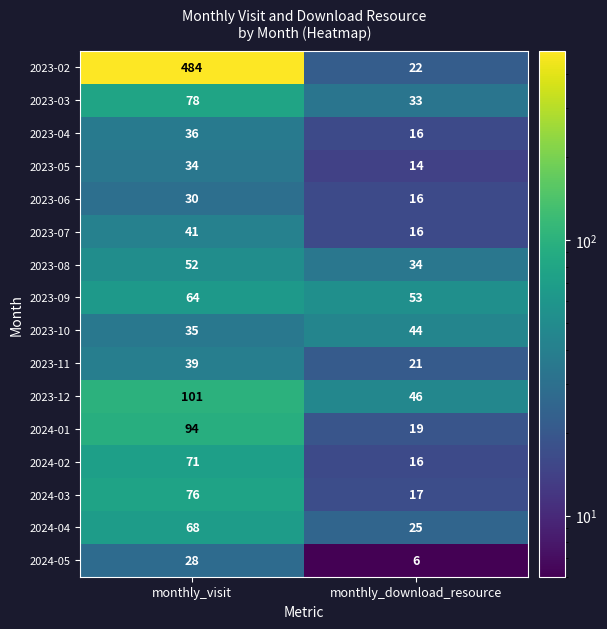

Rank the series by their maximum value, from lowest to highest.

2024-05, 2023-06, 2023-05, 2023-04, 2023-11, 2023-07, 2023-10, 2023-08, 2023-09, 2024-04, 2024-02, 2024-03, 2023-03, 2024-01, 2023-12, 2023-02